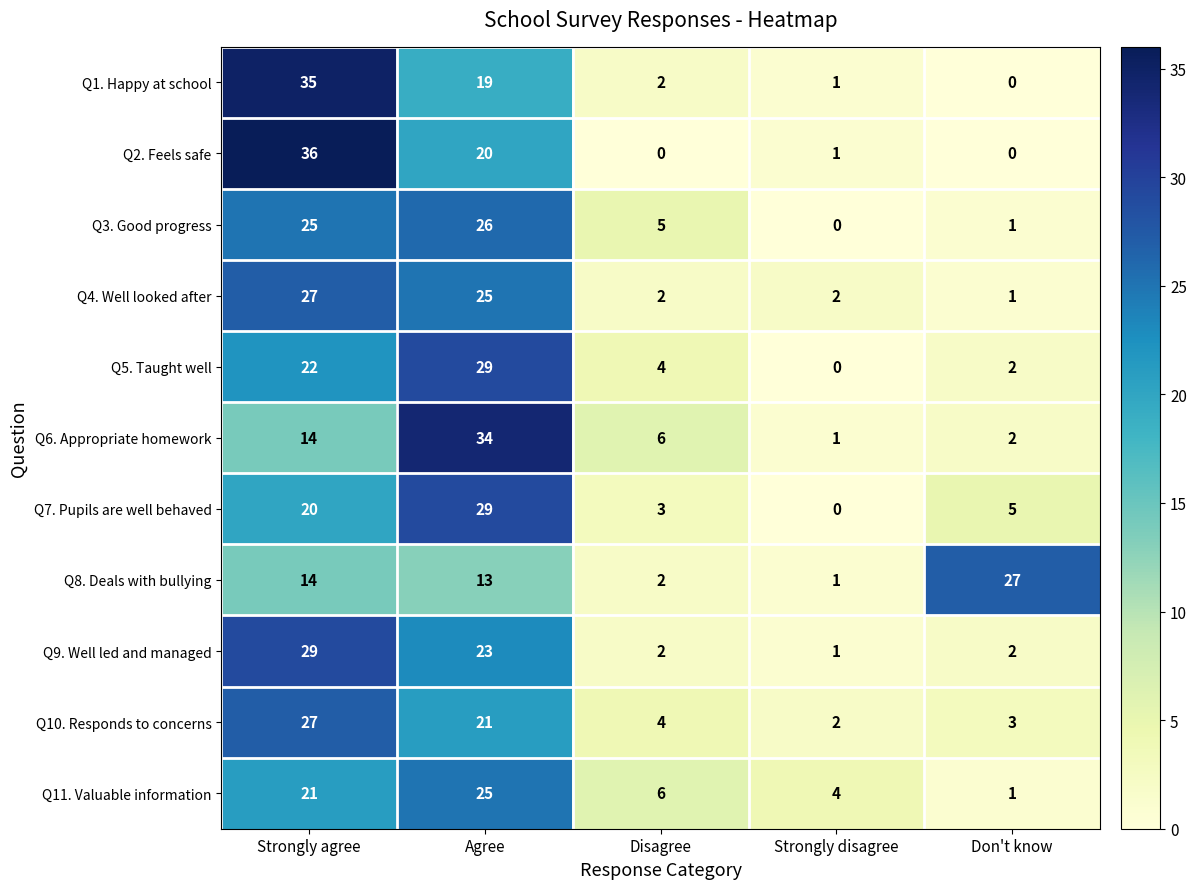

At which label does Q8. Deals with bullying reach its peak?

Don't know